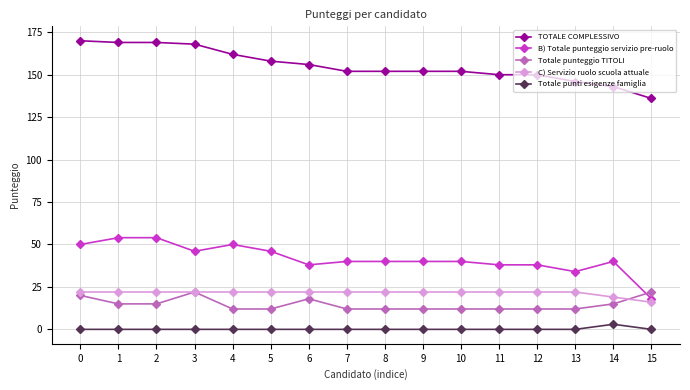

At 10, list the series in order from largest to smallest.

TOTALE COMPLESSIVO, B) Totale punteggio servizio pre-ruolo, C) Servizio ruolo scuola attuale, Totale punteggio TITOLI, Totale punti esigenze famiglia